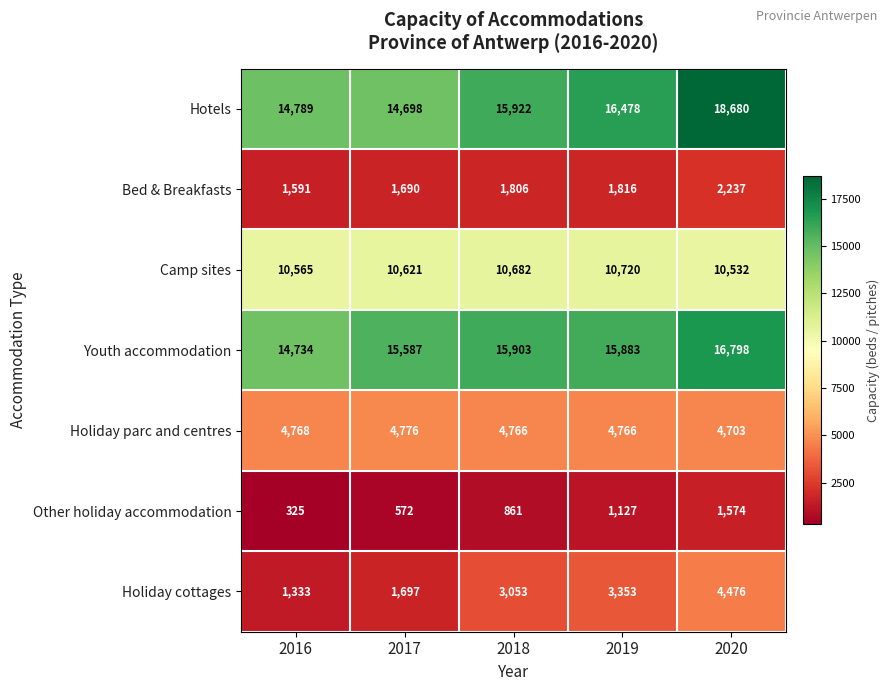

What is the sum of all Holiday cottages values?

13912